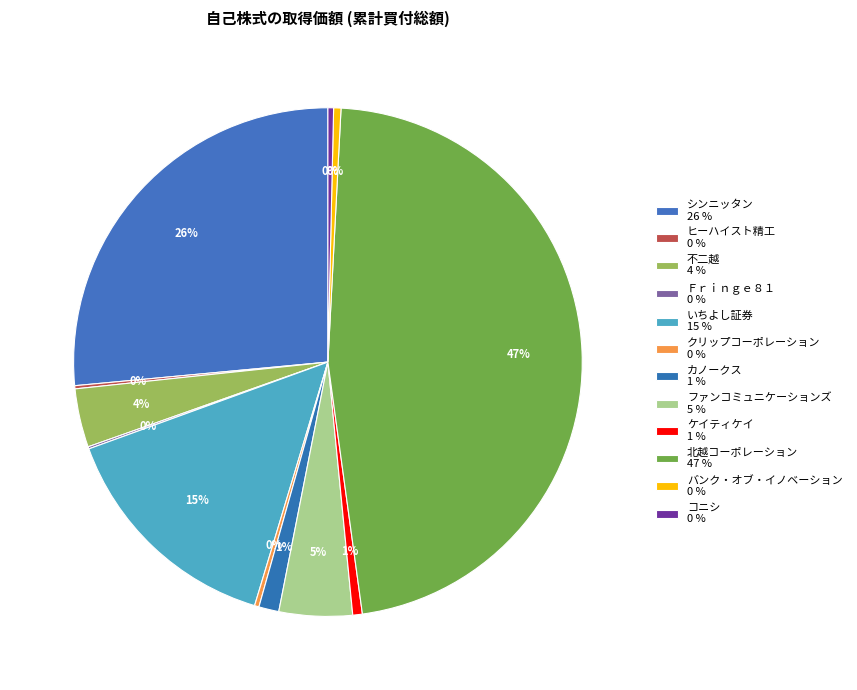

Count the number of slices in the pie.

12